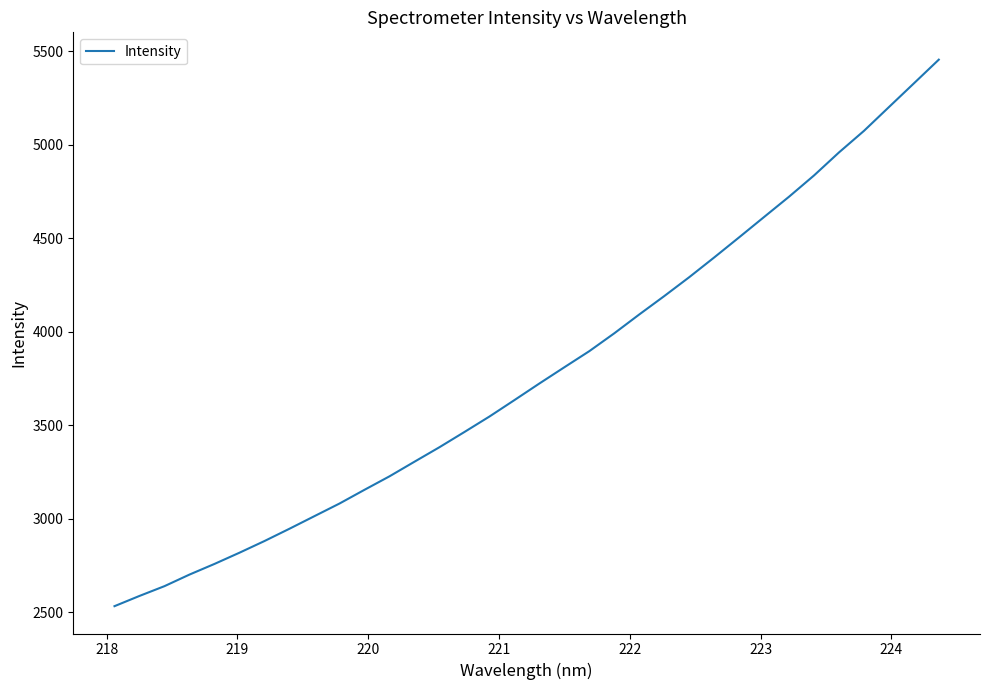

What is the smallest value displayed?

2533.0